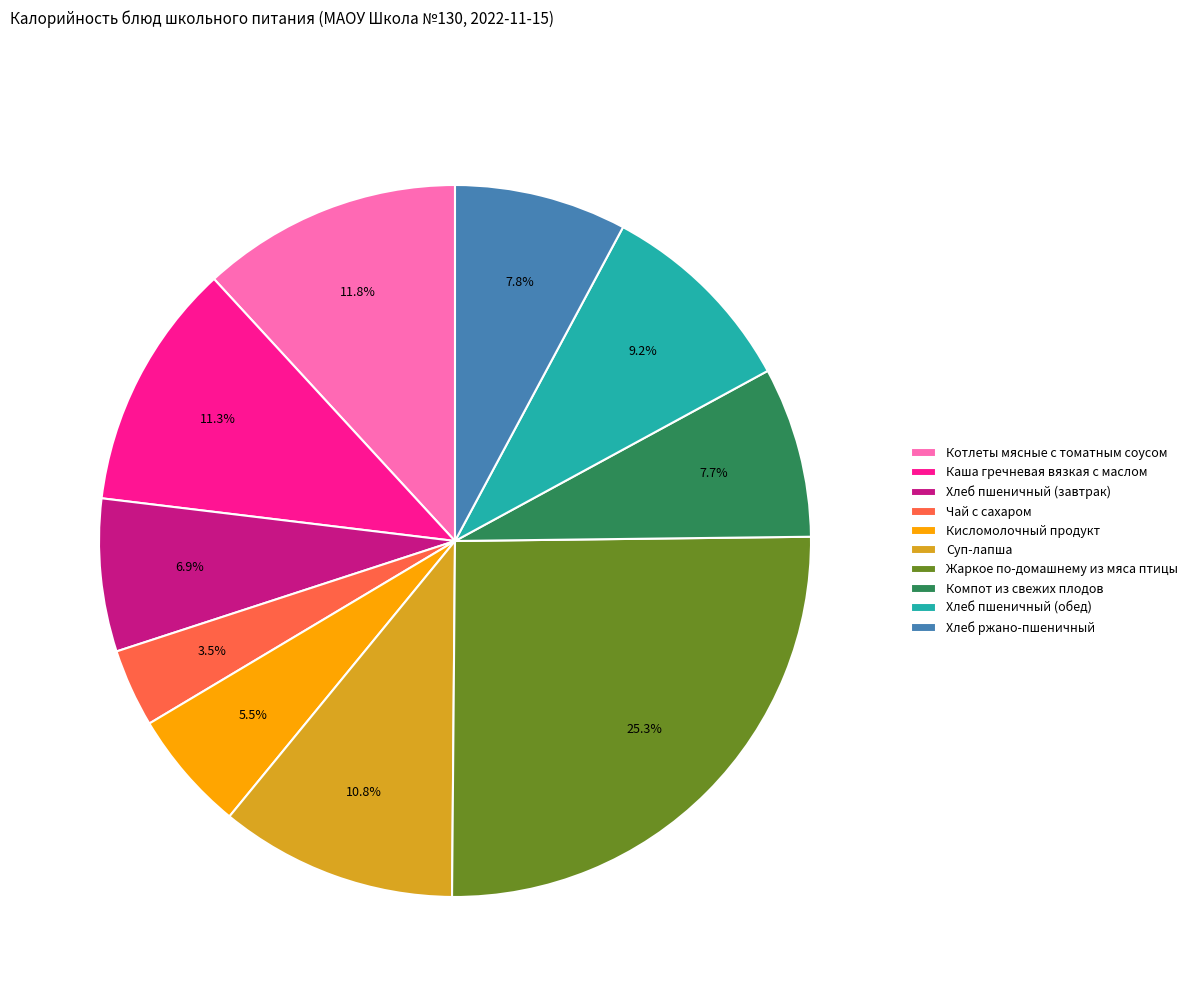

To the nearest percent, what percentage of the pie is Хлеб ржано-пшеничный?

8%